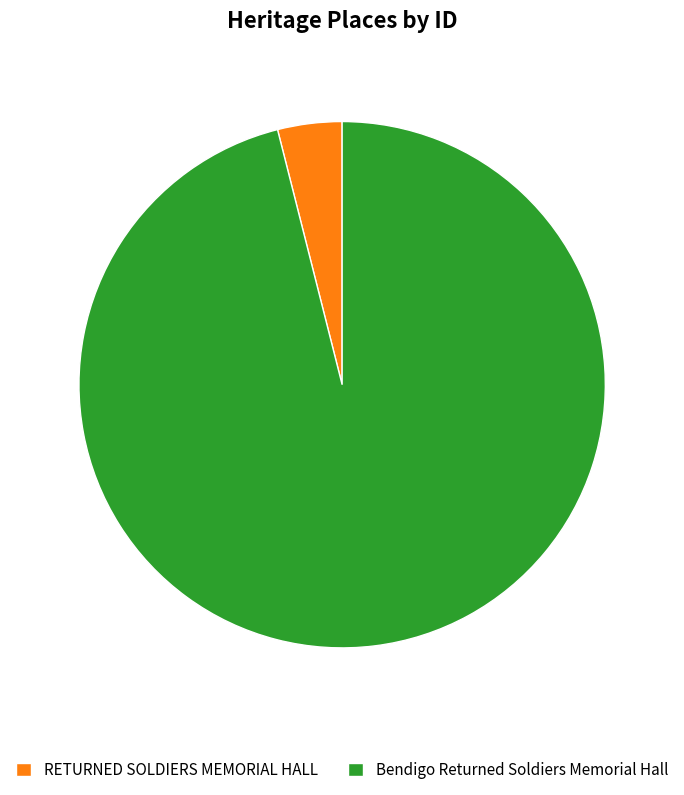

Is it true that RETURNED SOLDIERS MEMORIAL HALL is 4% of the pie?

True